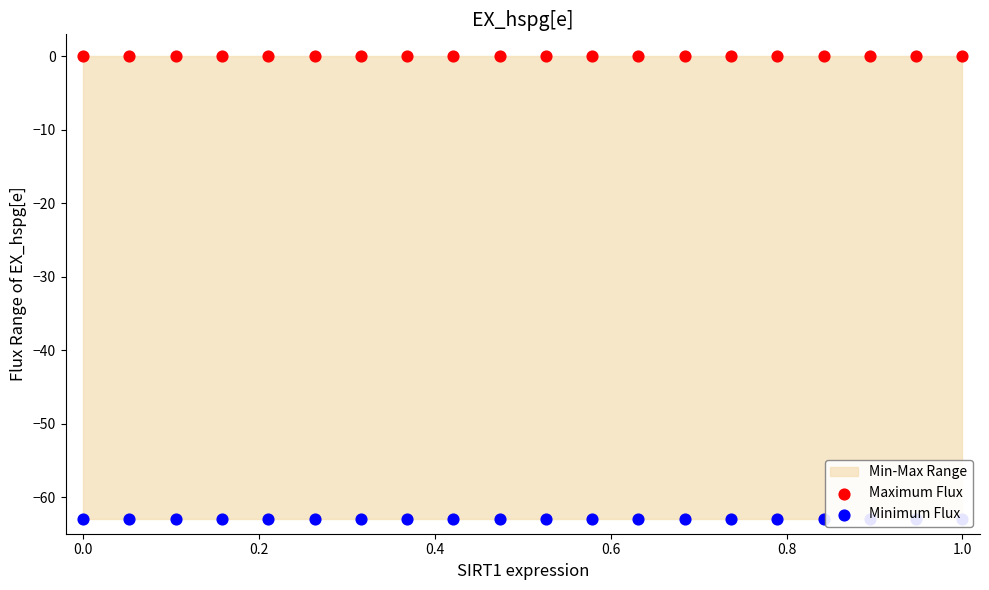

Which series reaches the minimum Y coordinate?

Minimum Flux